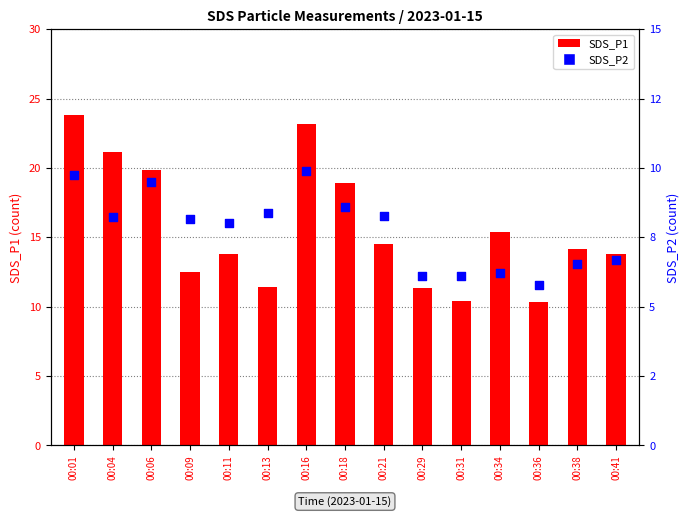

Which series has the largest total across all categories?

SDS_P1